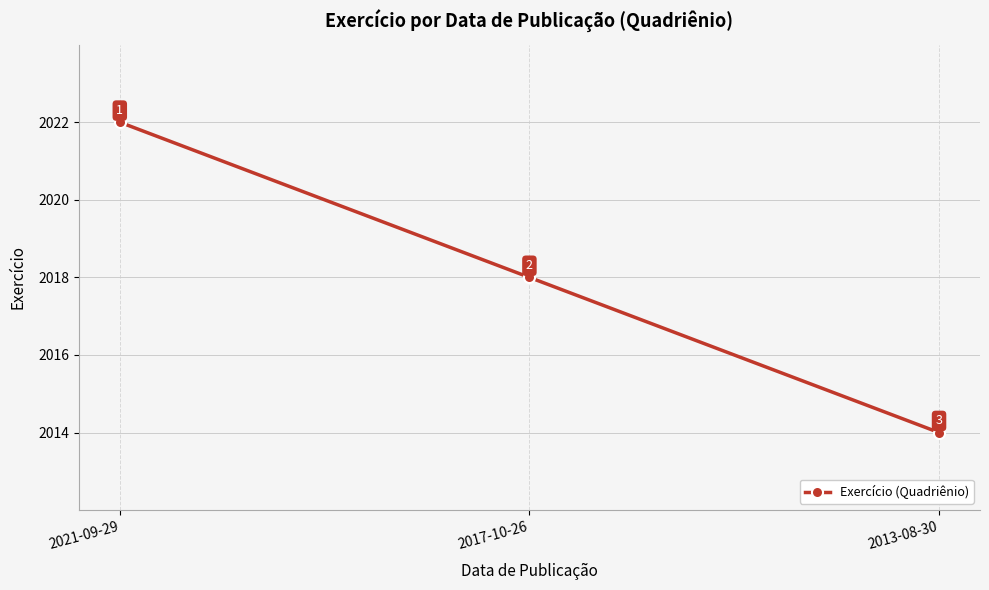

What is the change in value from 2017-10-26 to 2013-08-30?

-4